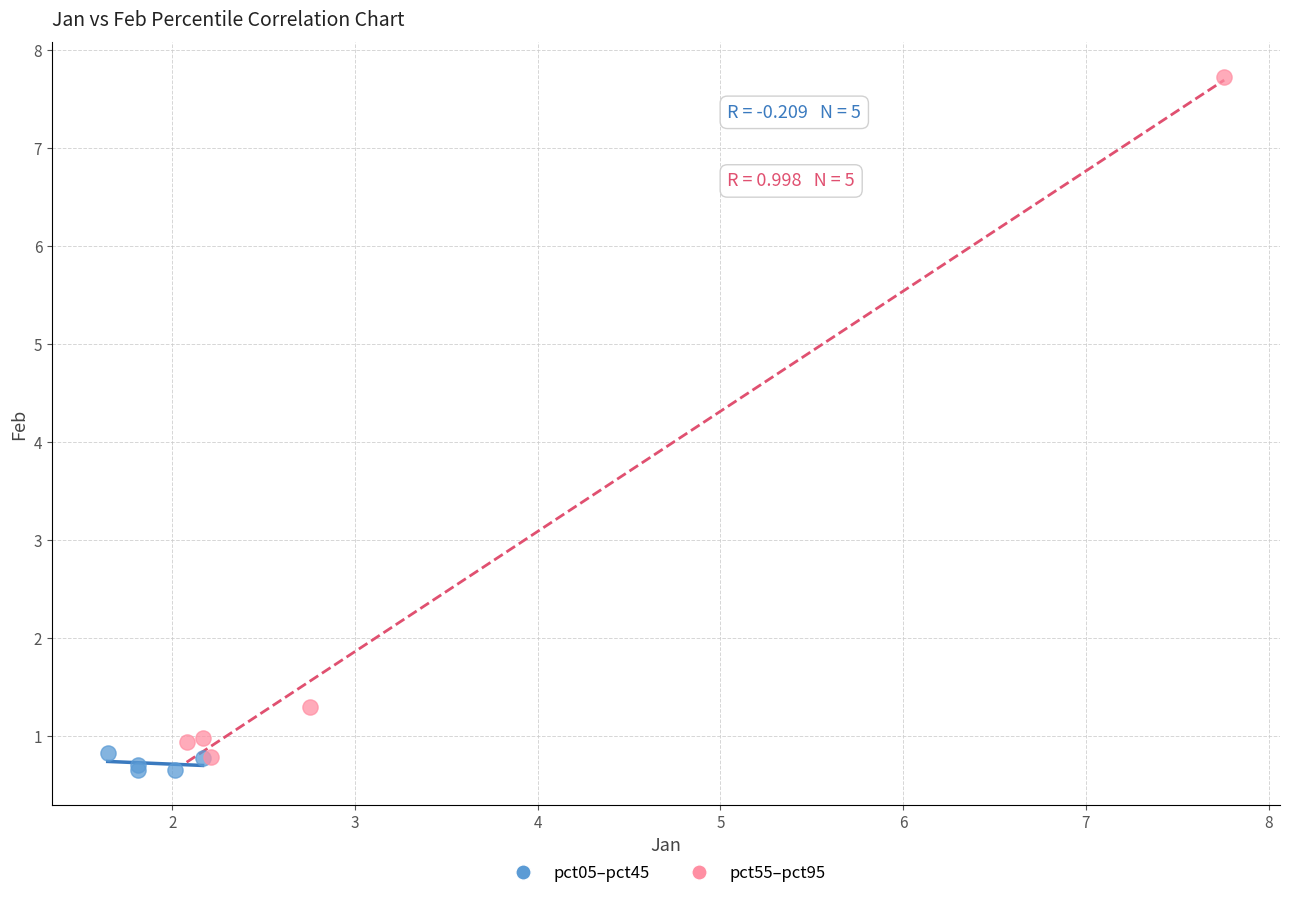

Which series contains the highest Y value?

pct55–pct95